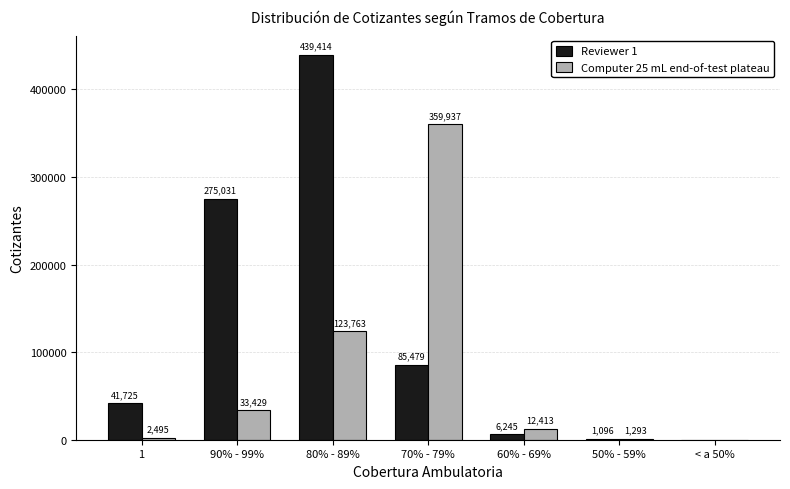

Reading left to right, extract all data points from this chart.

Reviewer 1: 1=41725	90% - 99%=275031	80% - 89%=439414	70% - 79%=85479	60% - 69%=6245	50% - 59%=1096	< a 50%=0
Computer 25 mL end-of-test plateau: 1=2495	90% - 99%=33429	80% - 89%=123763	70% - 79%=359937	60% - 69%=12413	50% - 59%=1293	< a 50%=0